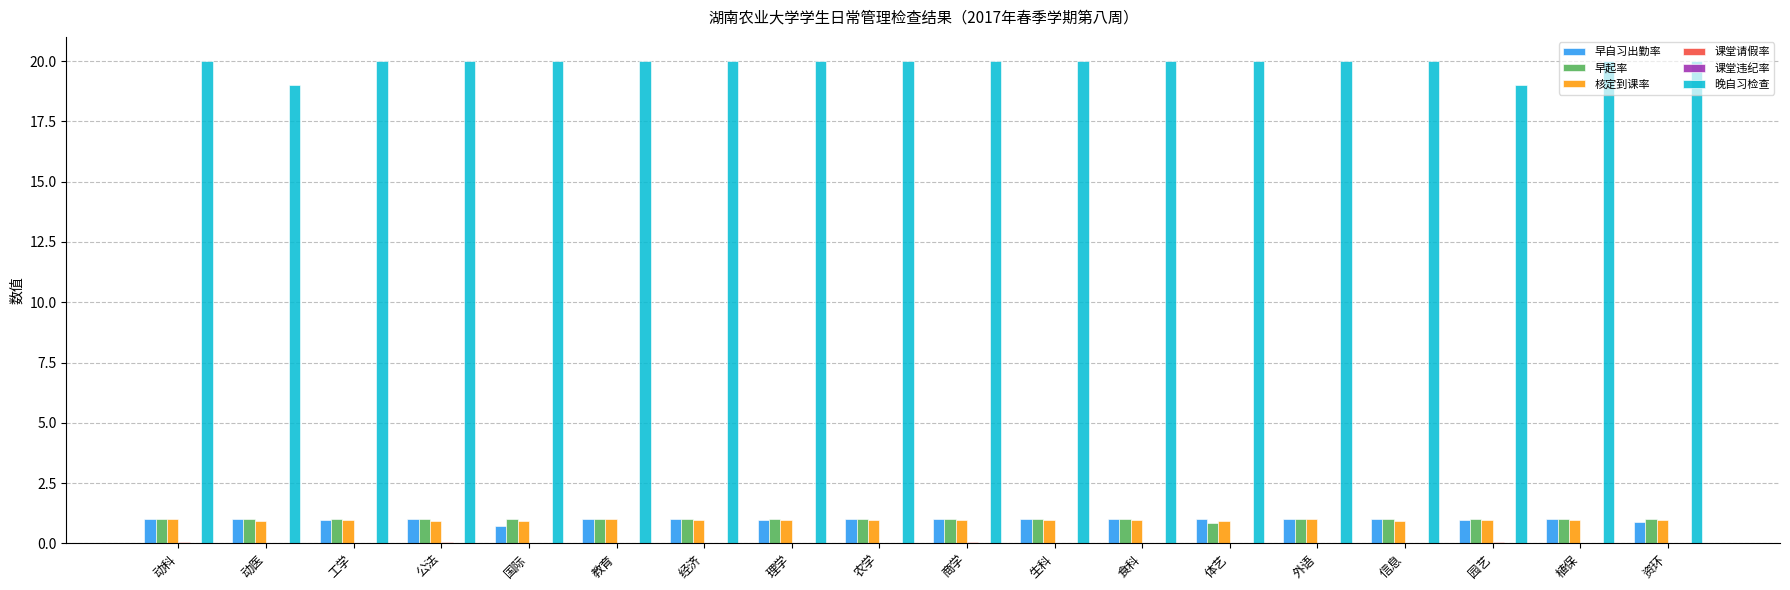

How many groups of bars are there?

18